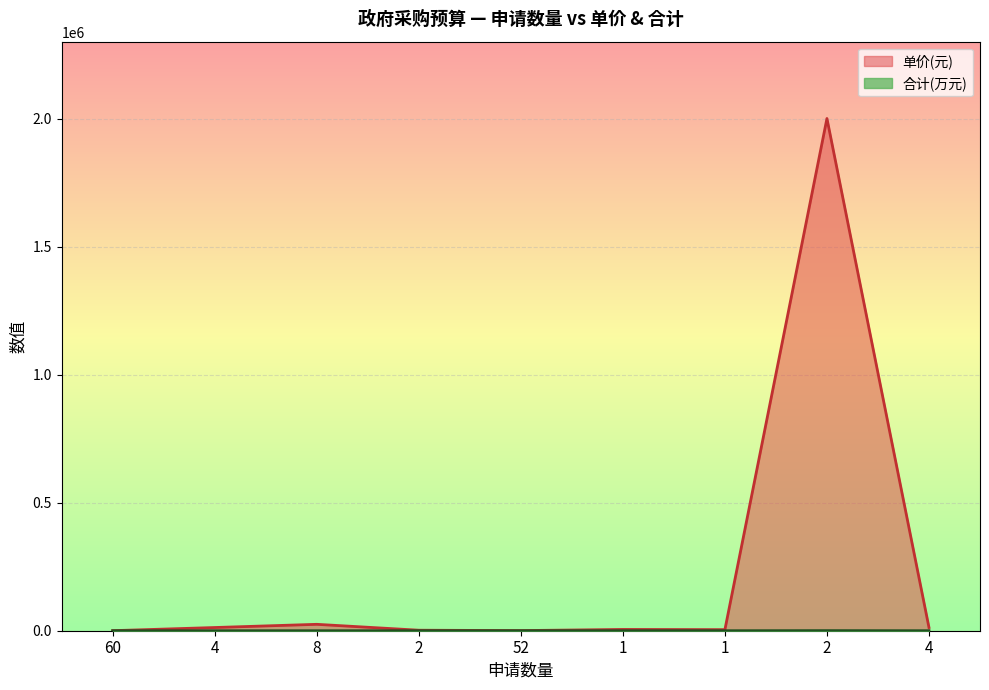

Which series has the largest range (max minus min)?

单价(元)